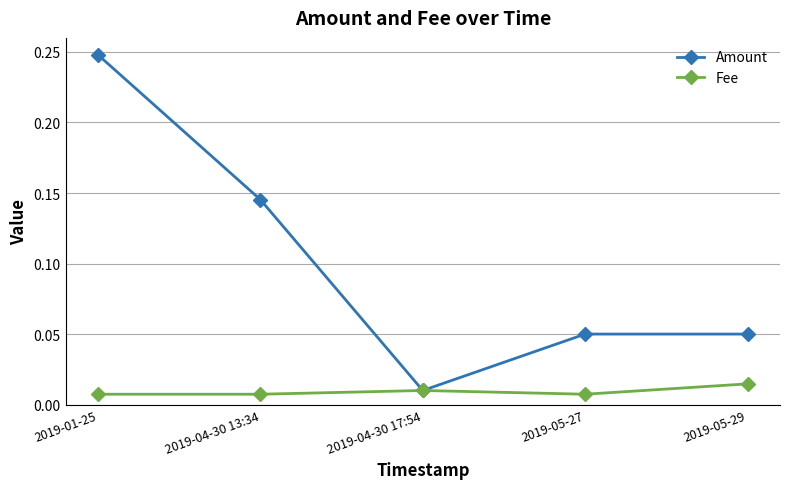

What is the label of the 4th point from the left?

2019-05-27